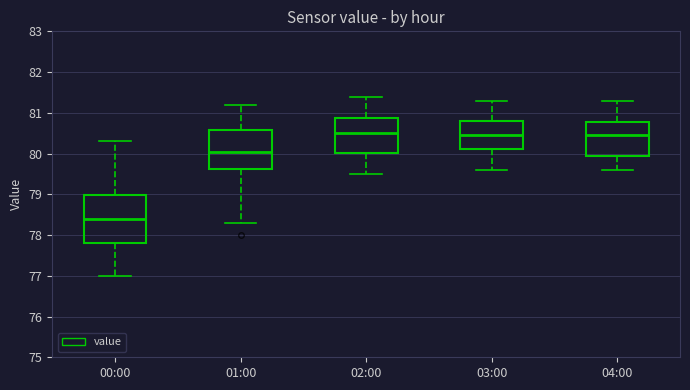

Reading left to right, transcribe this box plot: for each box, give where its median line is, the range the box spans, and where its two whiskers end, as read against the y-axis. The values are not printed on the chart, so give them approximately, as read against the axis.

00:00: median 78.4, box 77.8 to 79.0, whiskers 77.0 to 80.3
01:00: median 80.1, box 79.6 to 80.6, whiskers 78.3 to 81.2
02:00: median 80.5, box 80.0 to 80.9, whiskers 79.5 to 81.4
03:00: median 80.5, box 80.1 to 80.8, whiskers 79.6 to 81.3
04:00: median 80.5, box 80.0 to 80.8, whiskers 79.6 to 81.3